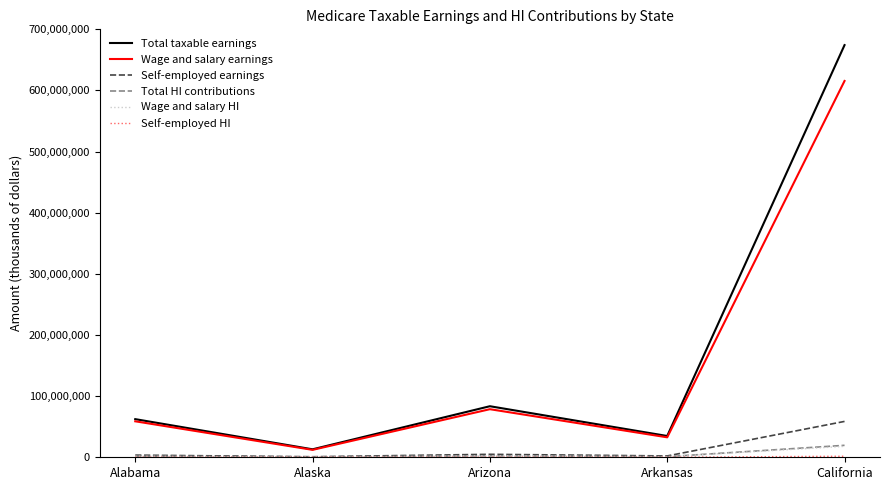

What is the difference between the maximum and minimum values in the Total taxable earnings series?

661192314